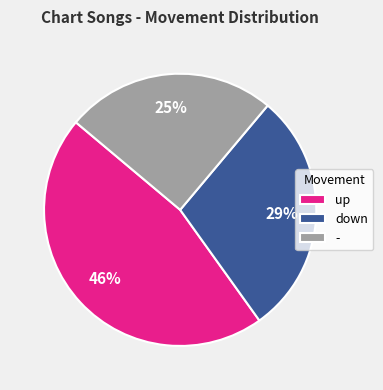

What percentage is the - slice, to the nearest percent?

25%